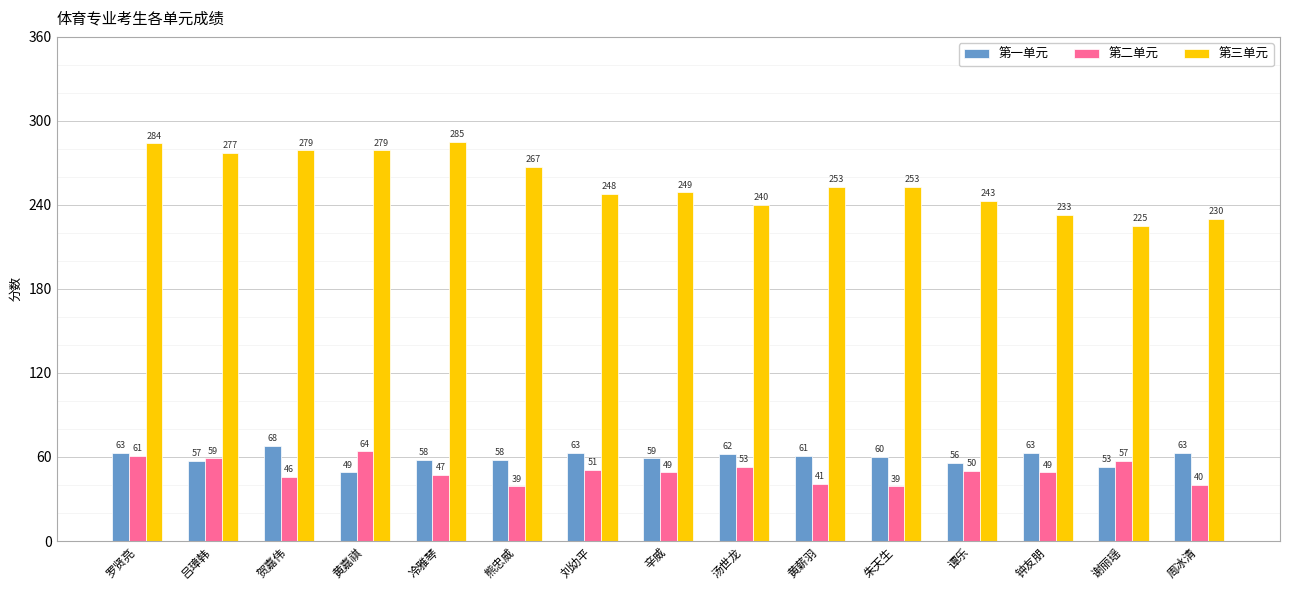

What is the approximate value of 第二单元 at 熊忠威?

39